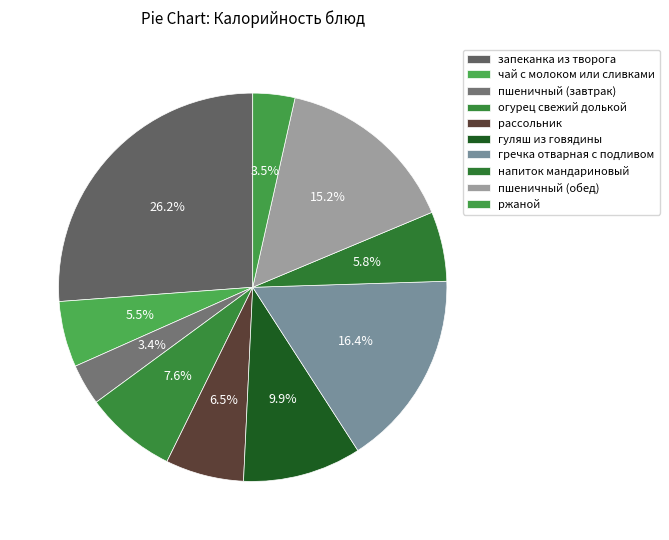

How many slices are in this pie chart?

10